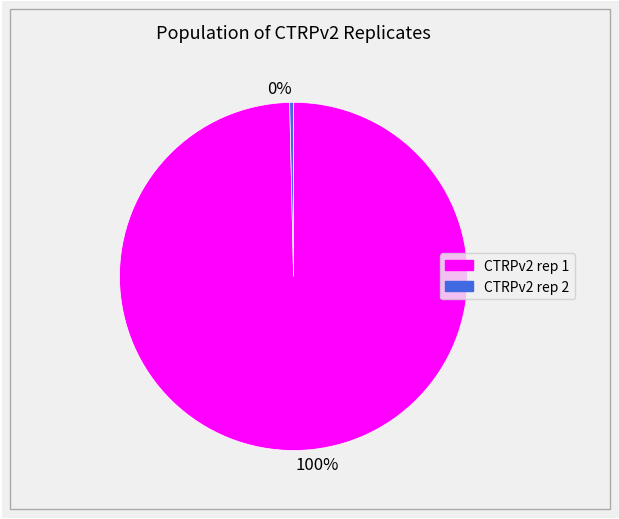

What is the largest slice in the pie chart?

100%